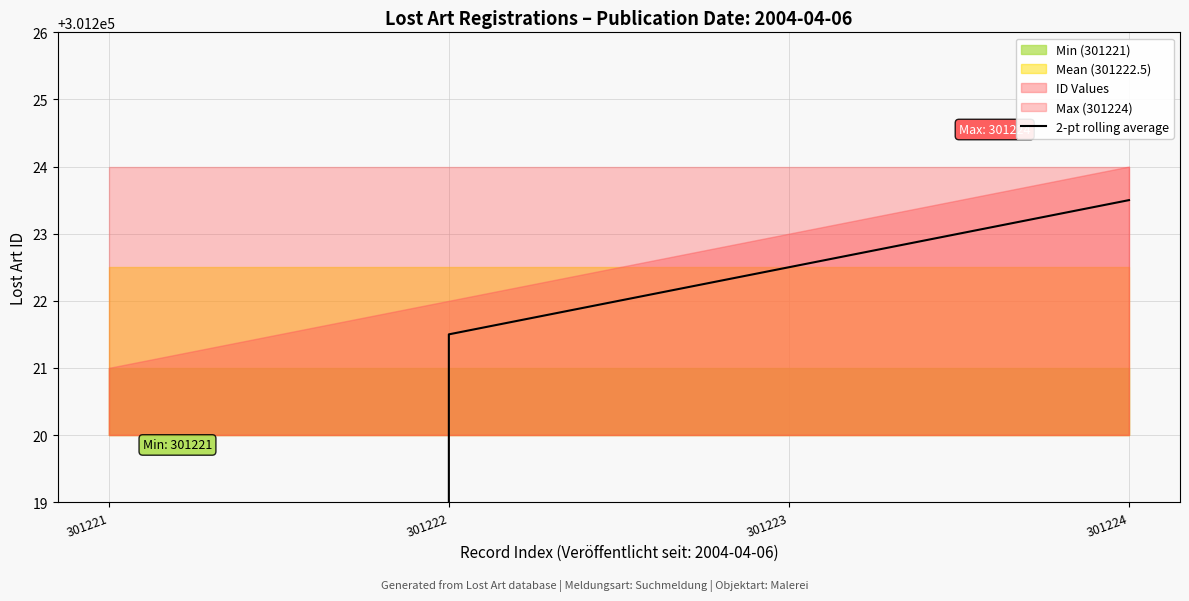

Between 301223 and 301221, which is larger?

301223